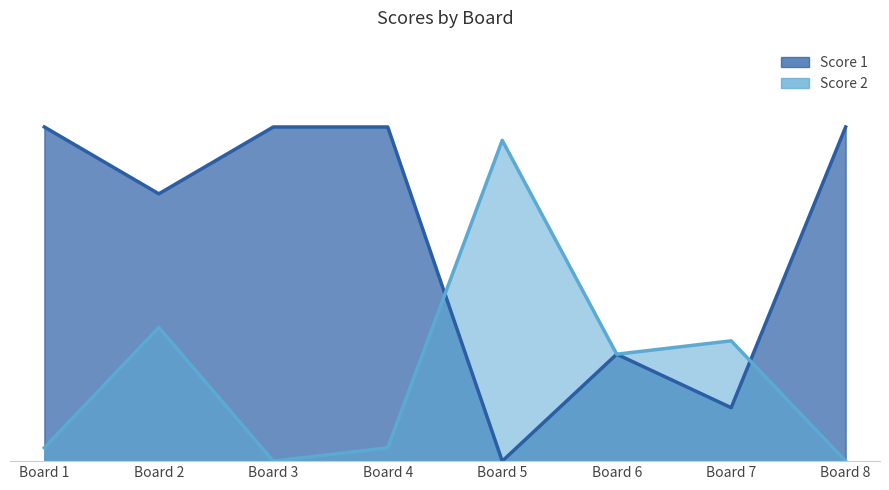

What are all the series names shown in the legend?

Score 1, Score 2